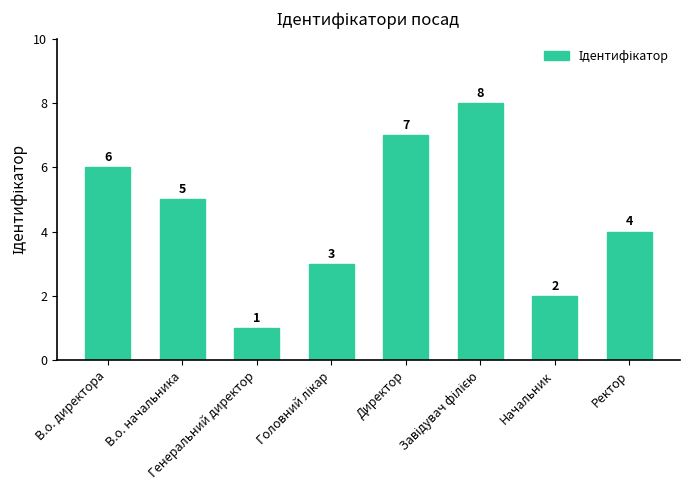

What is the change in value from Начальник to Ректор?

+2